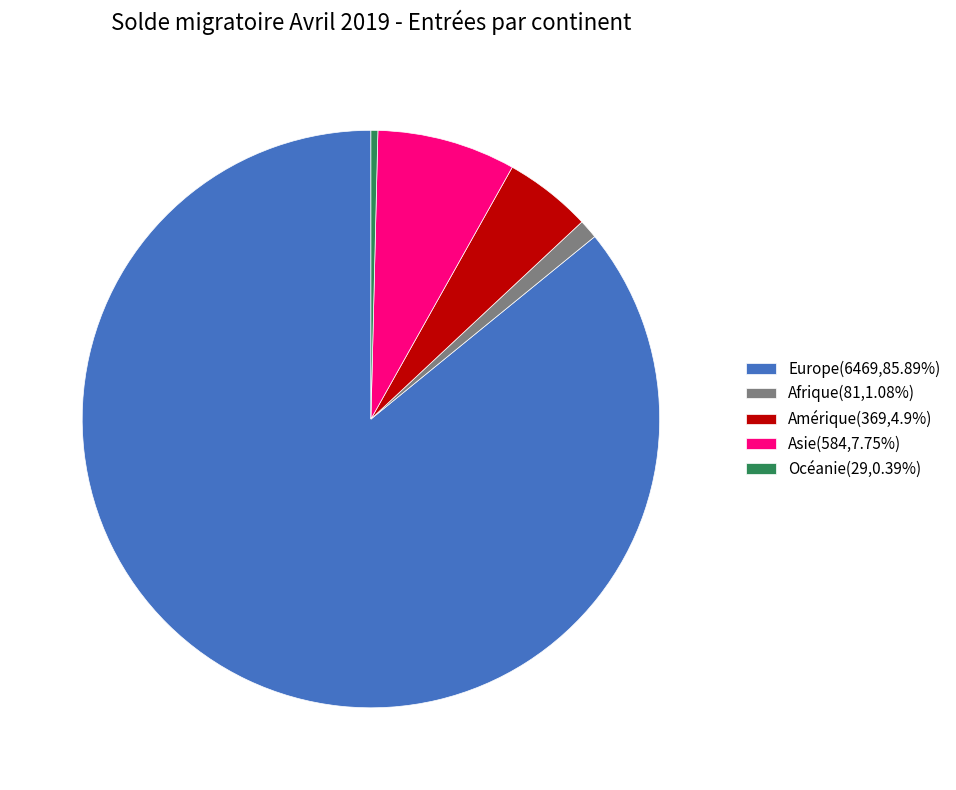

Is the sum of Amérique(369,4.9%) and Asie(584,7.75%) greater than half?

No